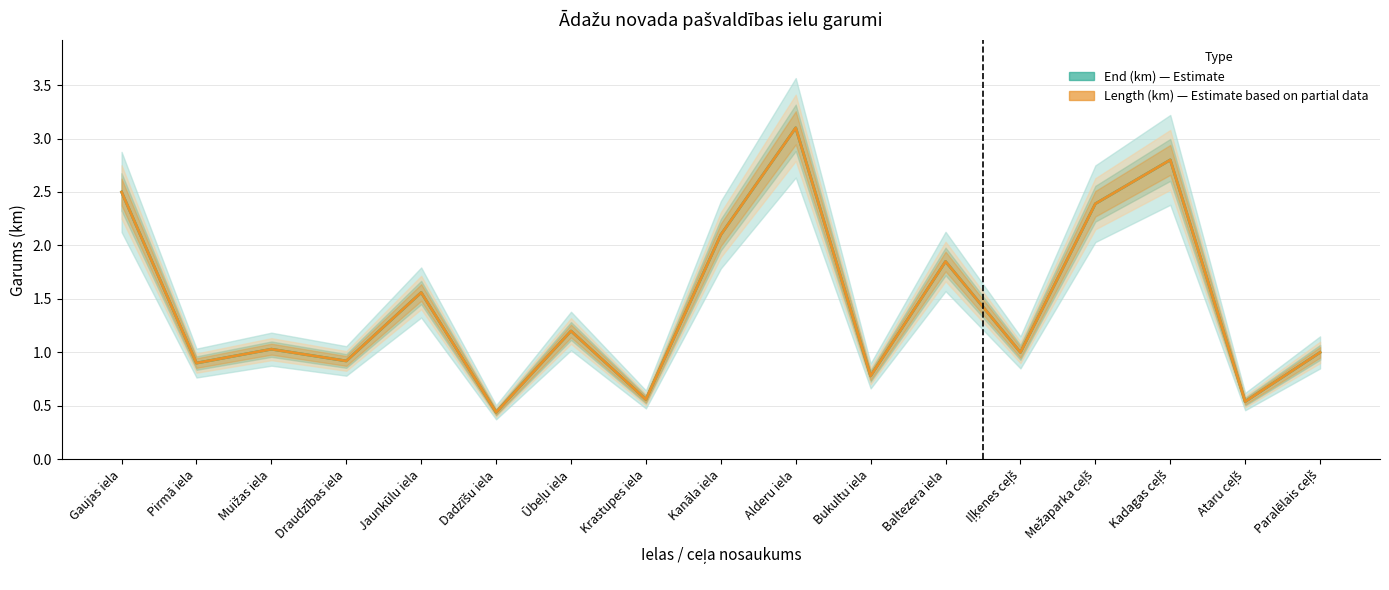

What is the maximum value for Length (km)?

3.1